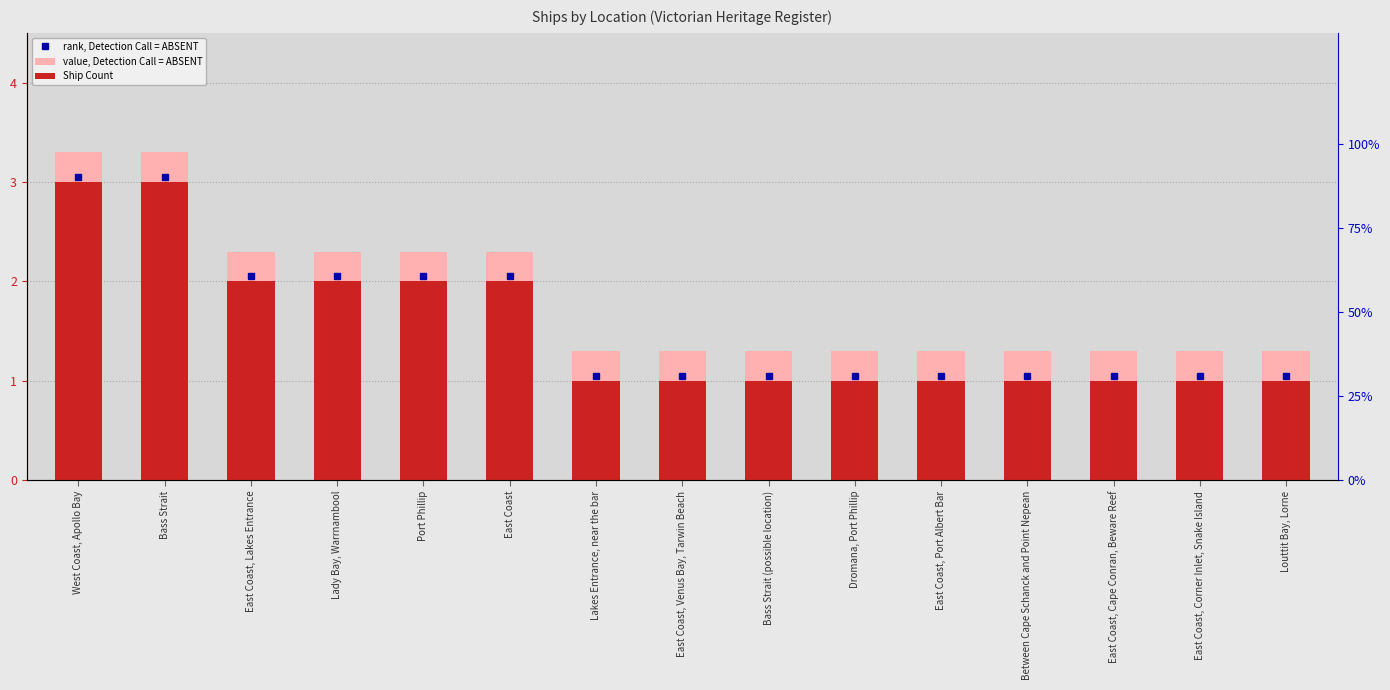

Rank the series at Port Phillip from lowest to highest value.

Ship Count, value, Detection Call = ABSENT